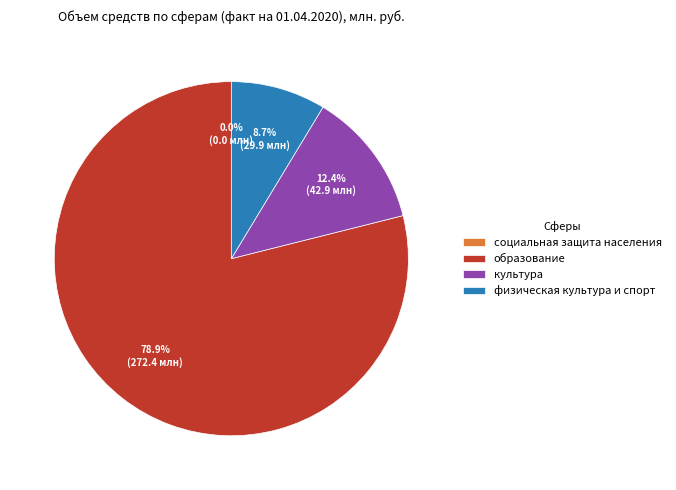

To the nearest percent, what is the average slice percentage?

25%